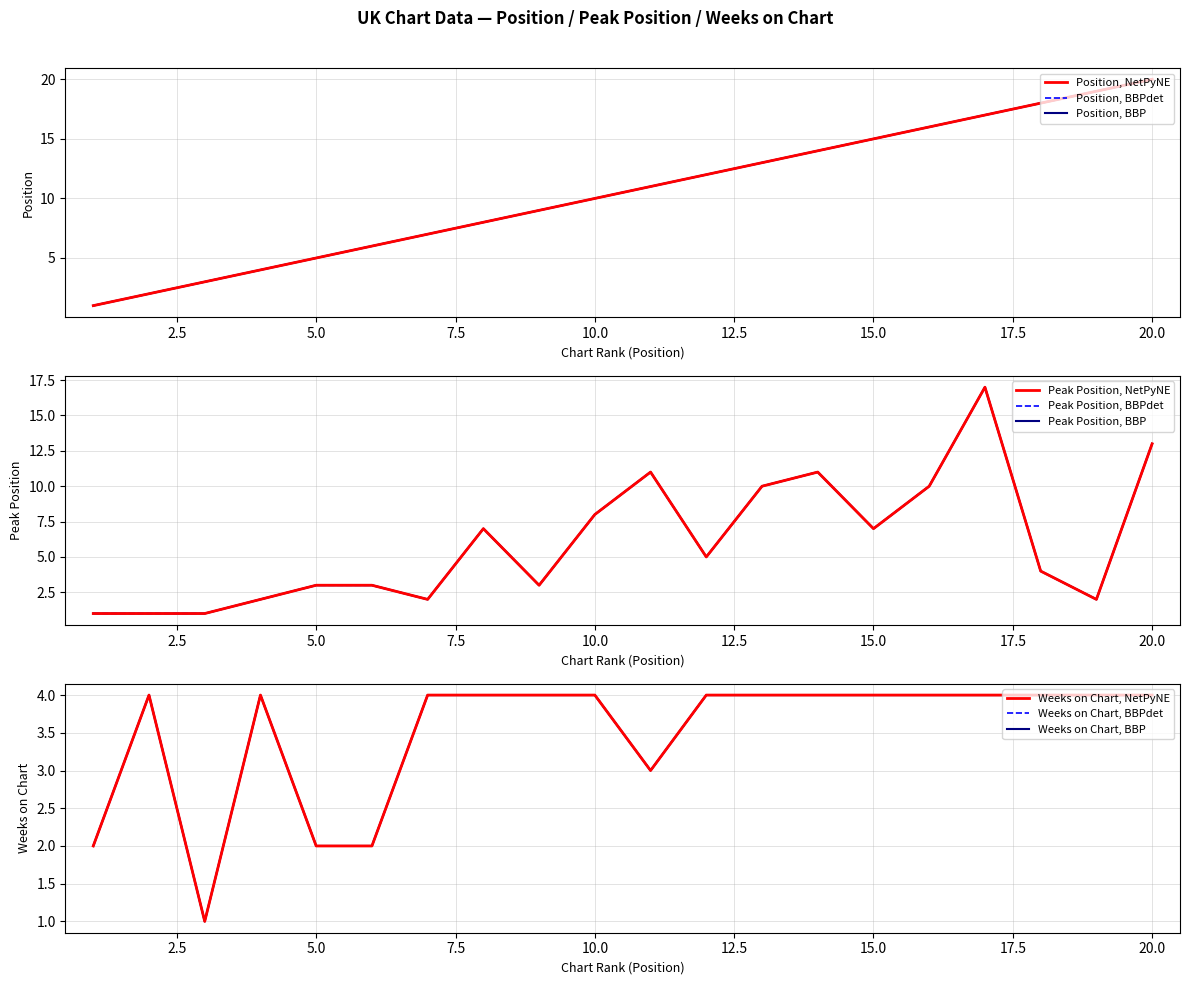

What is the lowest value of the Peak Position series?

1